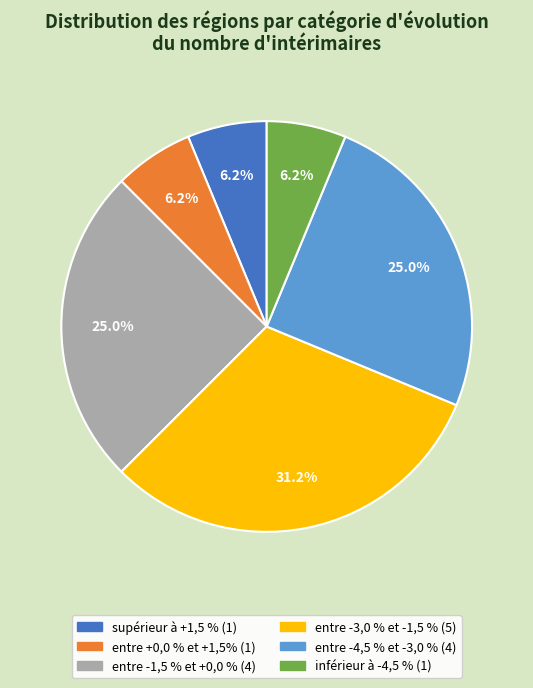

Is it true that entre -3,0 % et -1,5 % is 31% of the pie?

True